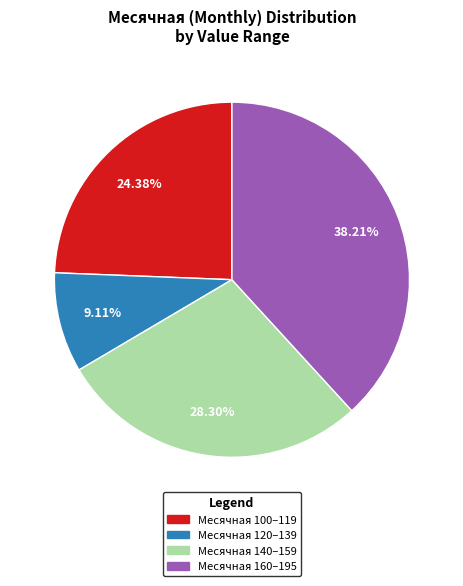

Is there any slice that represents more than half of the pie?

No